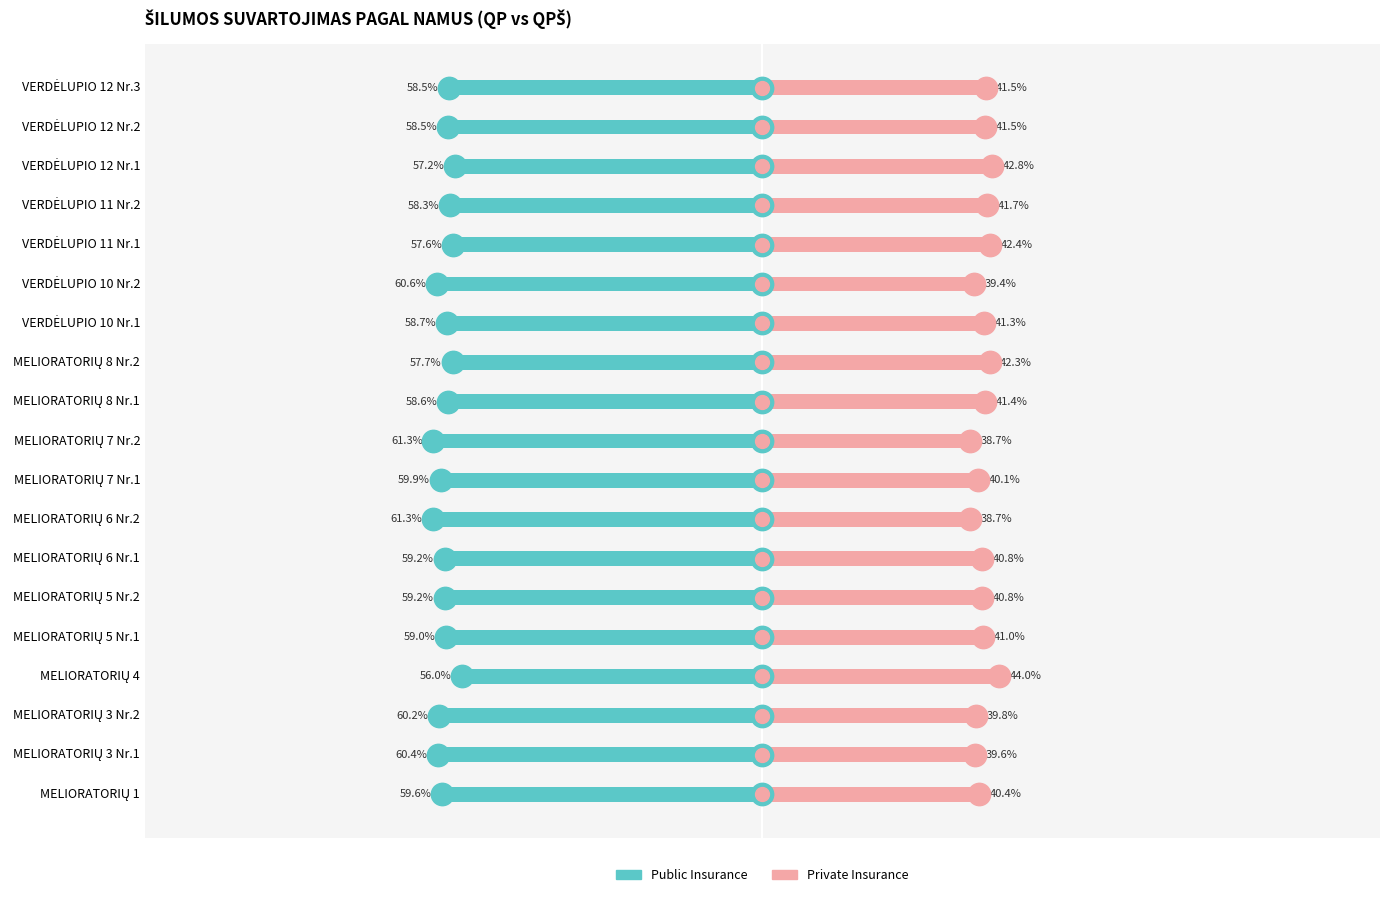

At how many categories does at least one series exceed 37?

19